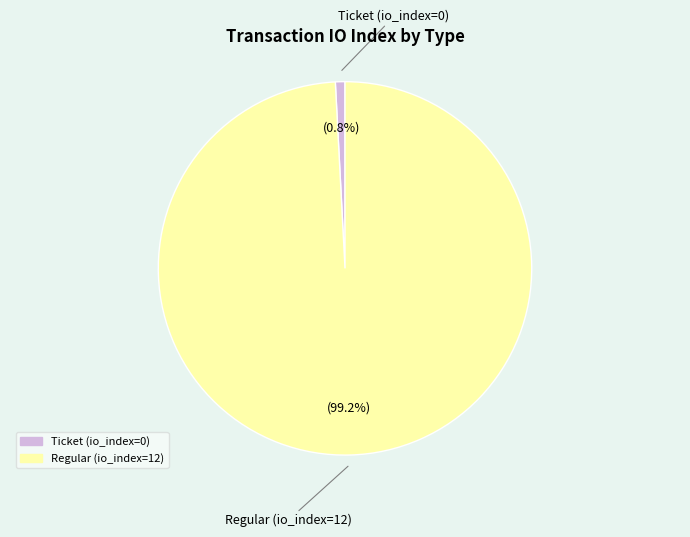

True or false: Ticket (io_index=0) accounts for 7% of the total.

False